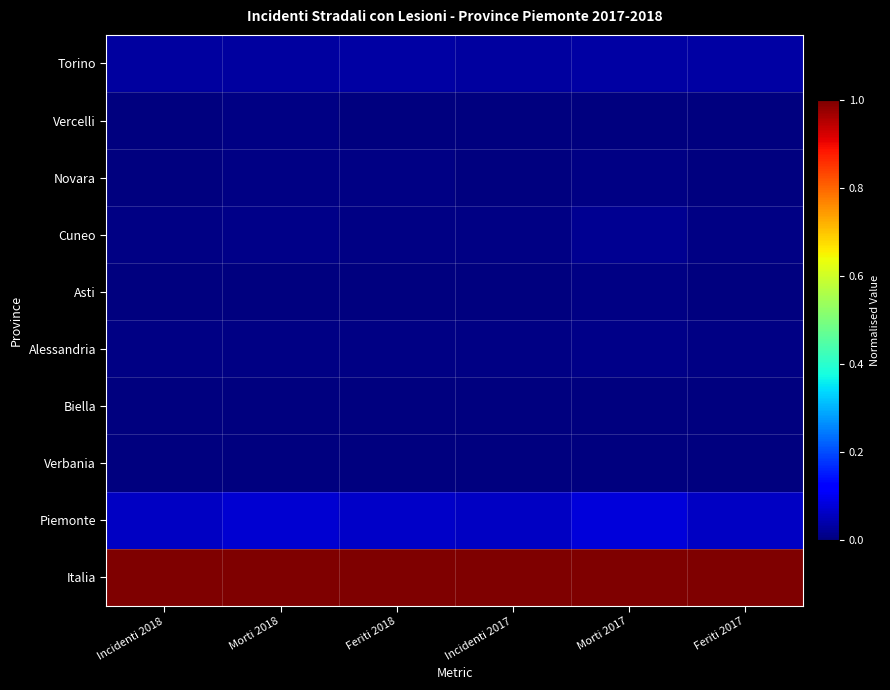

Which series has the largest range (max minus min)?

Piemonte